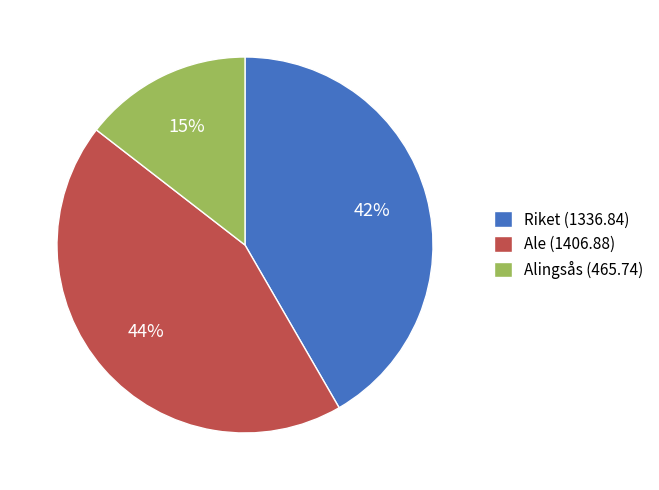

True or false: Riket (1336.84) accounts for 32% of the total.

False